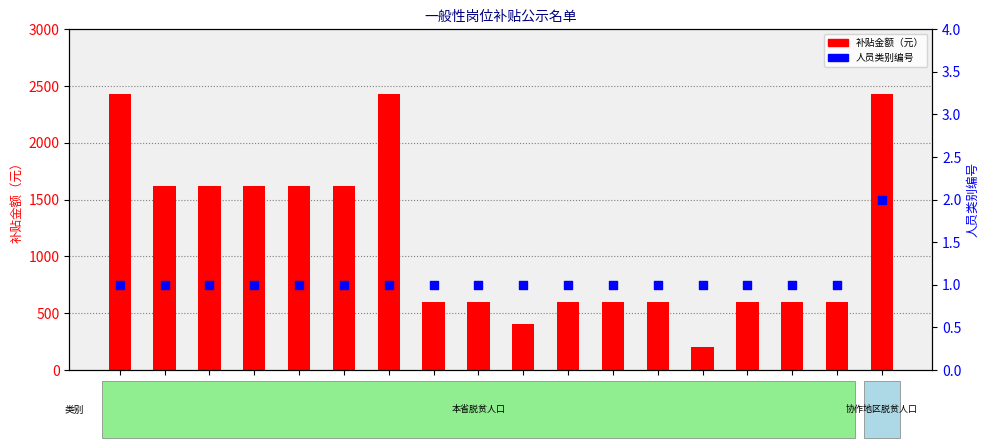

Which series reaches the minimum Y coordinate?

人员类别编号